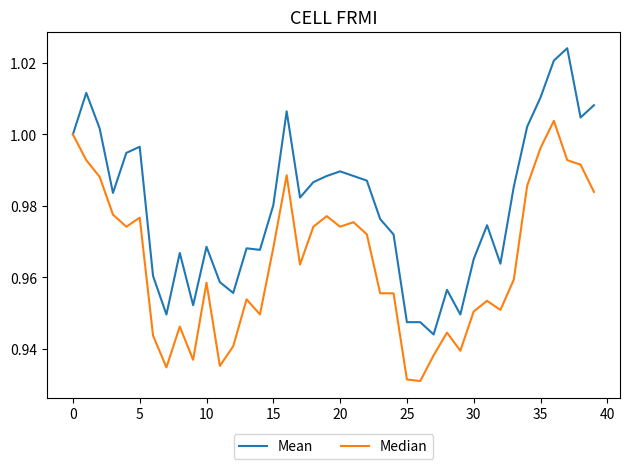

True or false: Median has more than 1 interior local peaks.

True